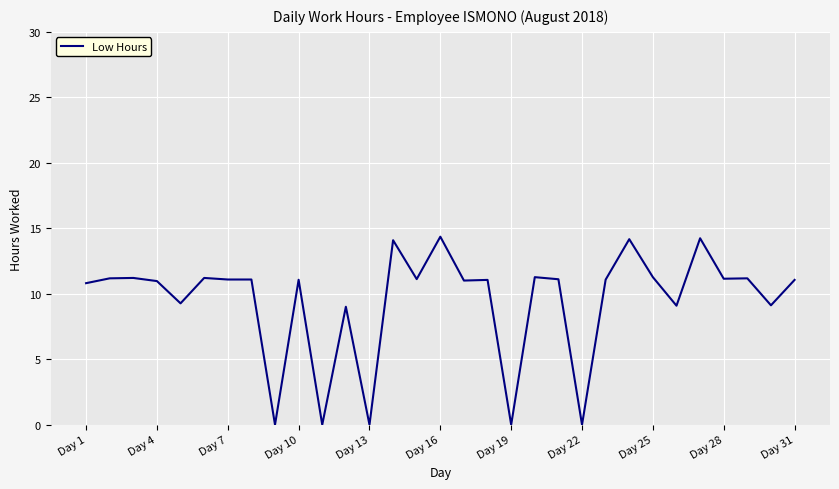

What is the sum of all values?

293.3